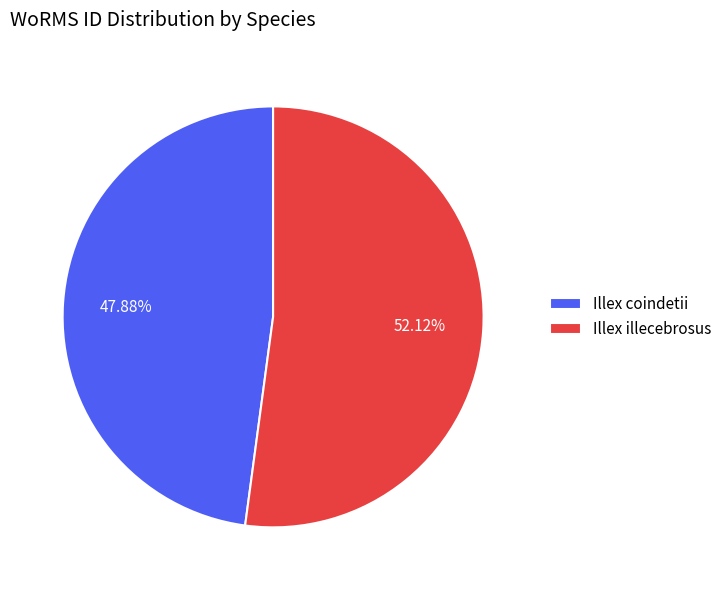

How many slices are in this pie chart?

2